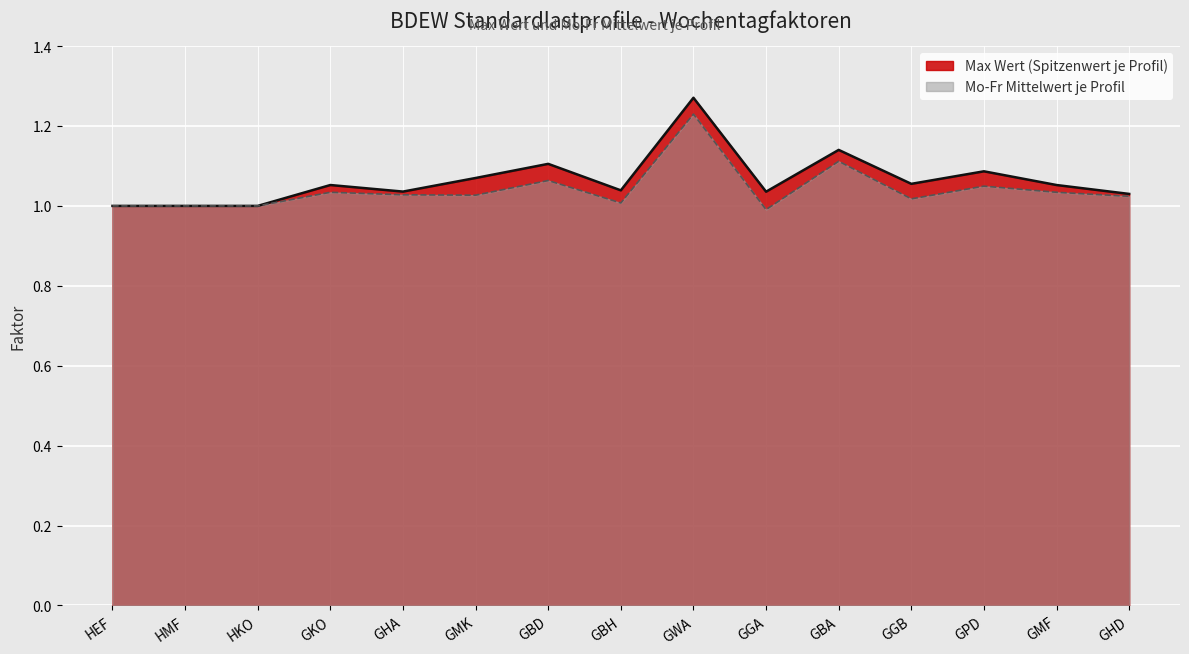

The Mo-Fr Mean series shows 0.3 at GMK. True or false?

False